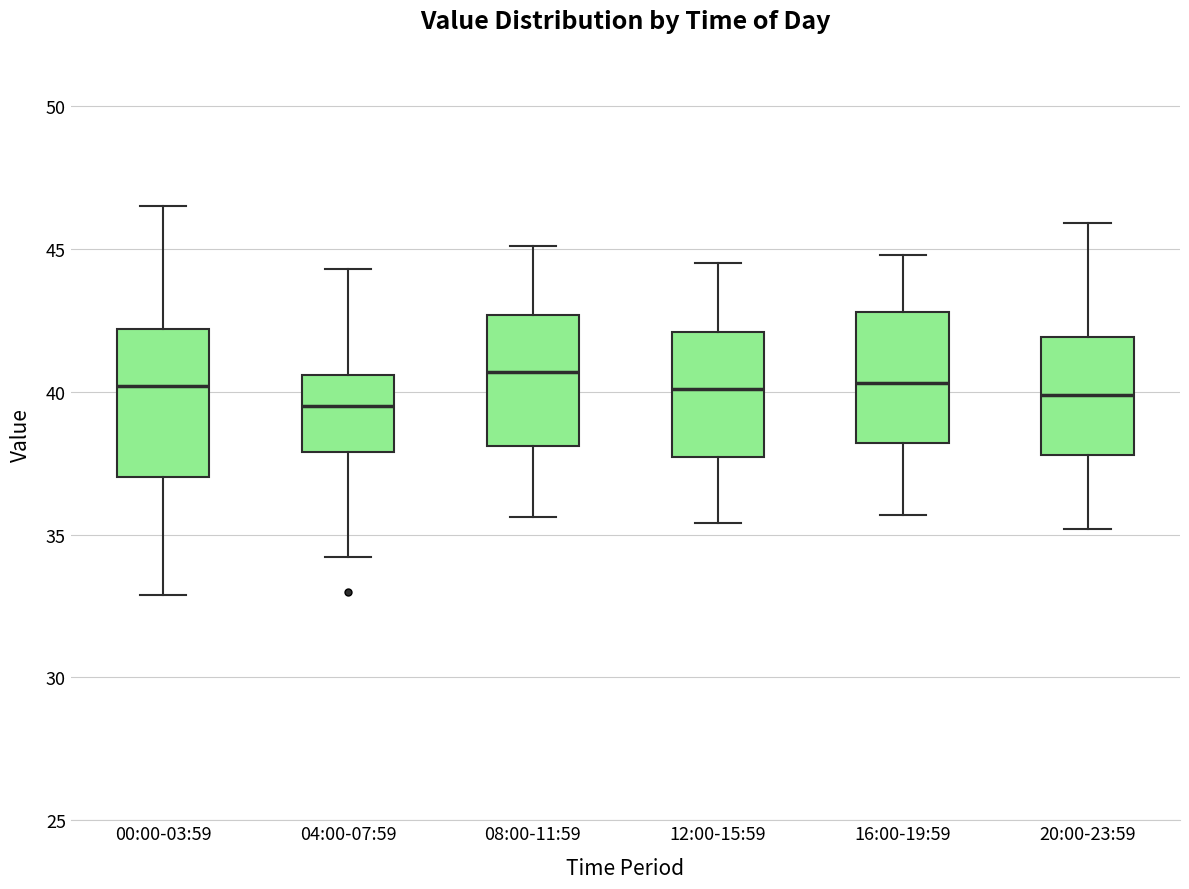

Reading left to right, read every box against the y-axis: the position of its median line, the range the box covers, and the ends of its whiskers. The values are not printed on the chart, so give them approximately, as read against the axis.

00:00-03:59: median 40.0, box 37.0 to 42.0, whiskers 33.0 to 46.5
04:00-07:59: median 39.5, box 38.0 to 40.5, whiskers 34.0 to 44.5
08:00-11:59: median 40.5, box 38.0 to 42.5, whiskers 35.5 to 45.0
12:00-15:59: median 40.0, box 37.5 to 42.0, whiskers 35.5 to 44.5
16:00-19:59: median 40.5, box 38.0 to 43.0, whiskers 35.5 to 45.0
20:00-23:59: median 40.0, box 38.0 to 42.0, whiskers 35.0 to 46.0